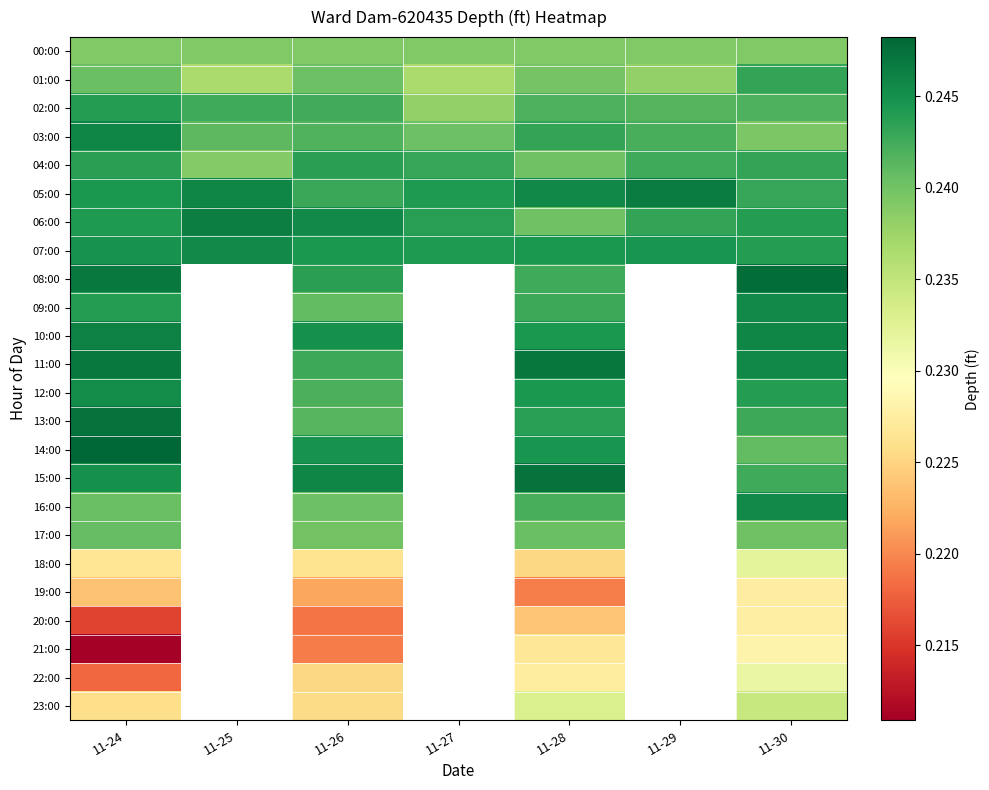

At how many categories does at least one series exceed 0?

7